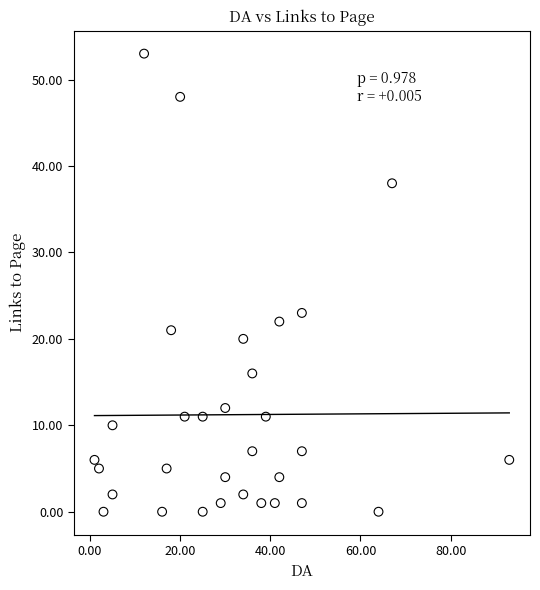

What Y value in the scatter plot is closest to 26?

23